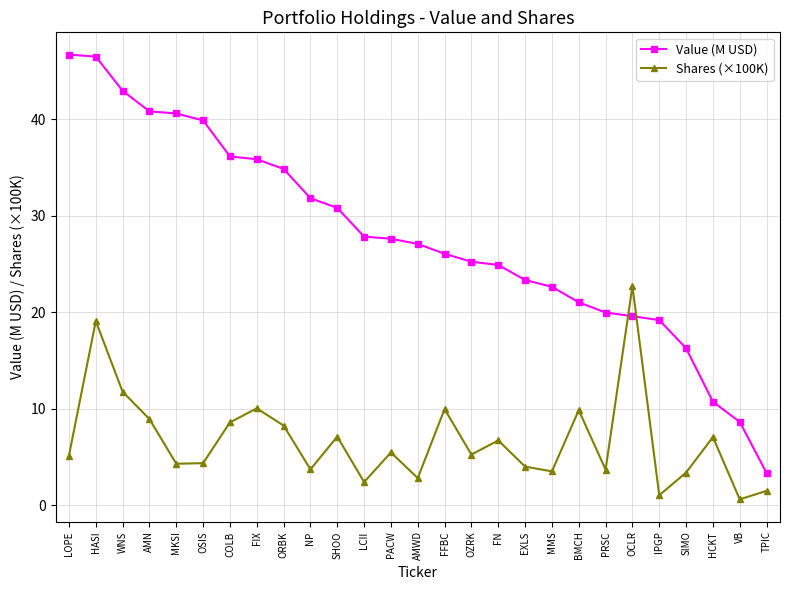

Is it true that Shares (×100K) equals 2.8 at AMWD?

True